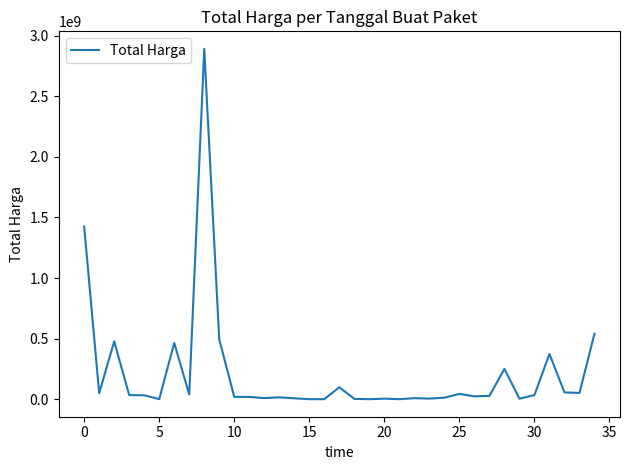

What is the difference between the maximum and minimum values?

2892044000